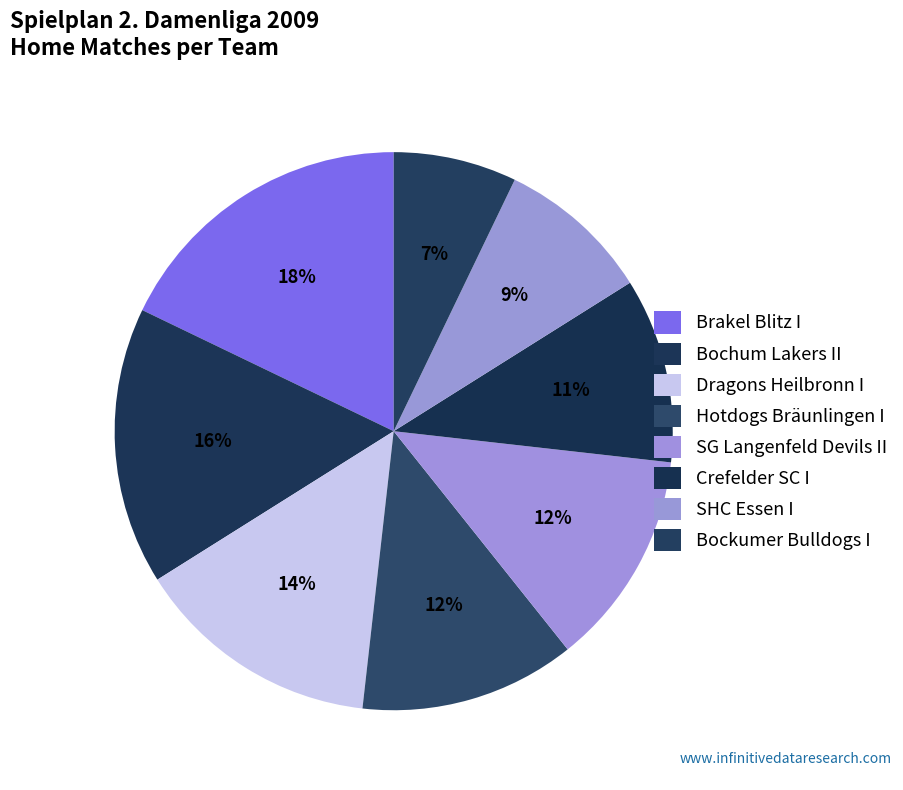

Which has a higher value, Dragons Heilbronn I or Bochum Lakers II?

Bochum Lakers II